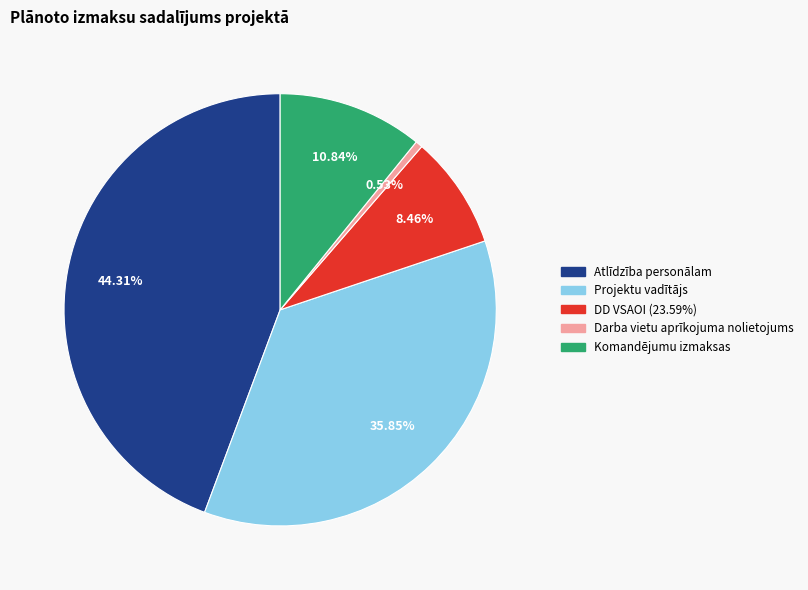

What is the smallest slice in the pie chart?

Darba vietu aprīkojuma nolietojums